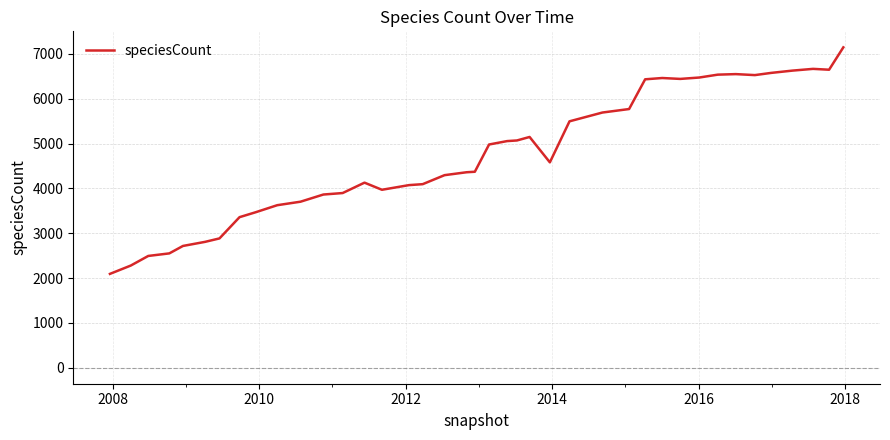

What is the greatest value displayed?

7146